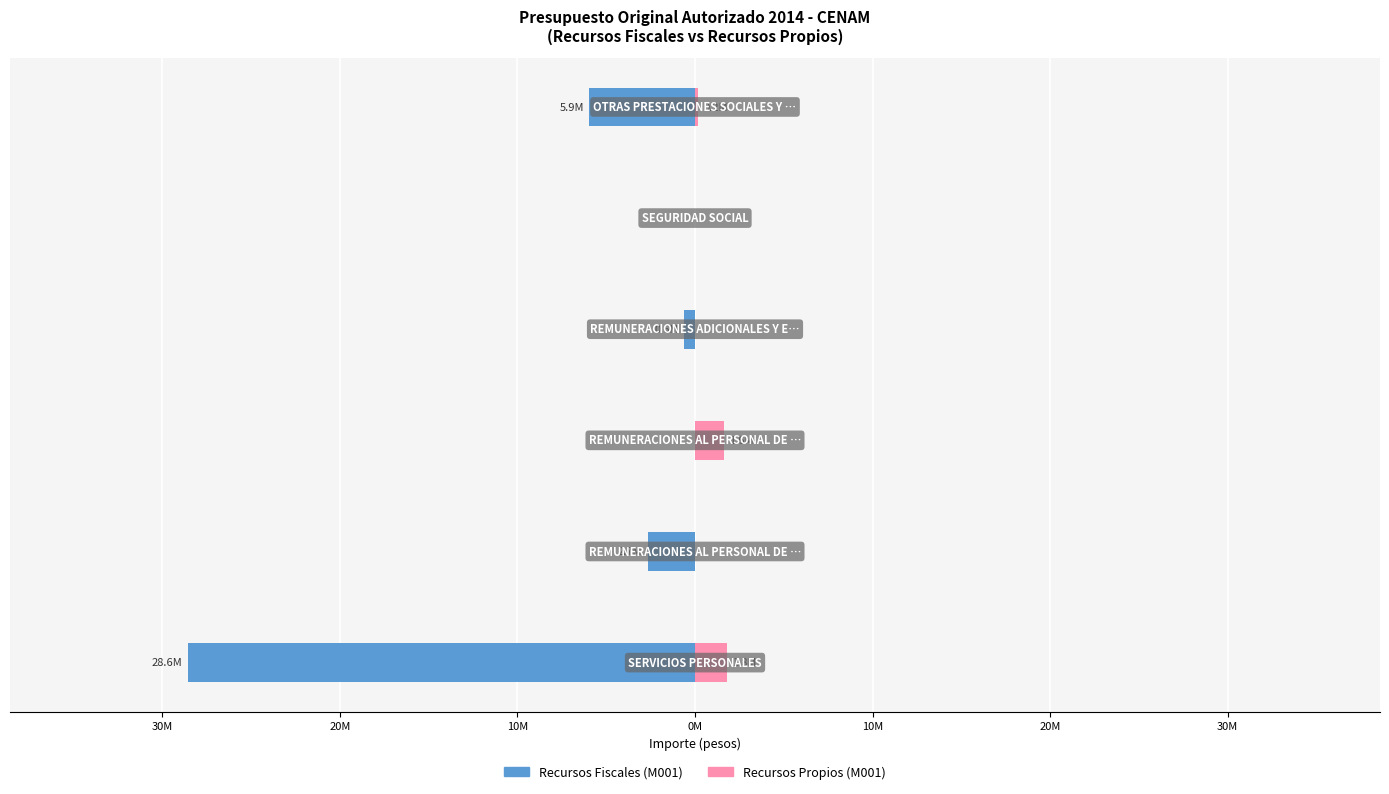

What is the average value of the Recursos Fiscales (M001) series?

-6300499